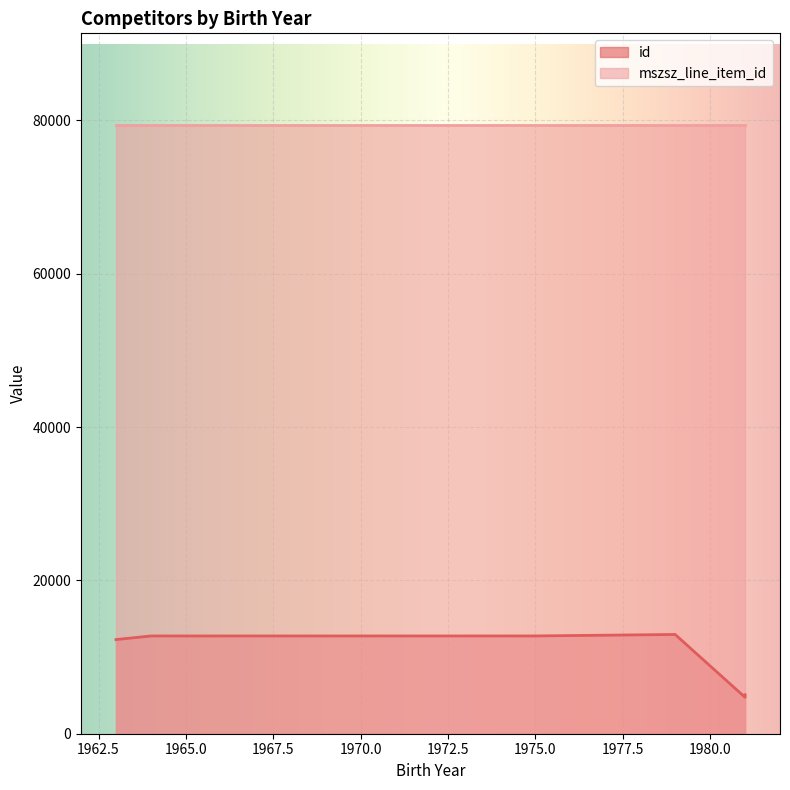

List the labels in order of value, largest first.

1979, 1975, 1975, 1964, 1963, 1981, 1981